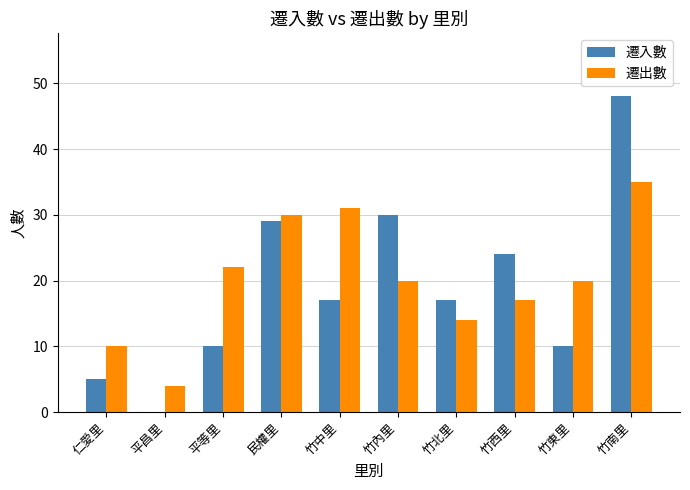

Reading left to right, transcribe all the data shown in this chart.

遷入數: 5	0	10	29	17	30	17	24	10	48
遷出數: 10	4	22	30	31	20	14	17	20	35